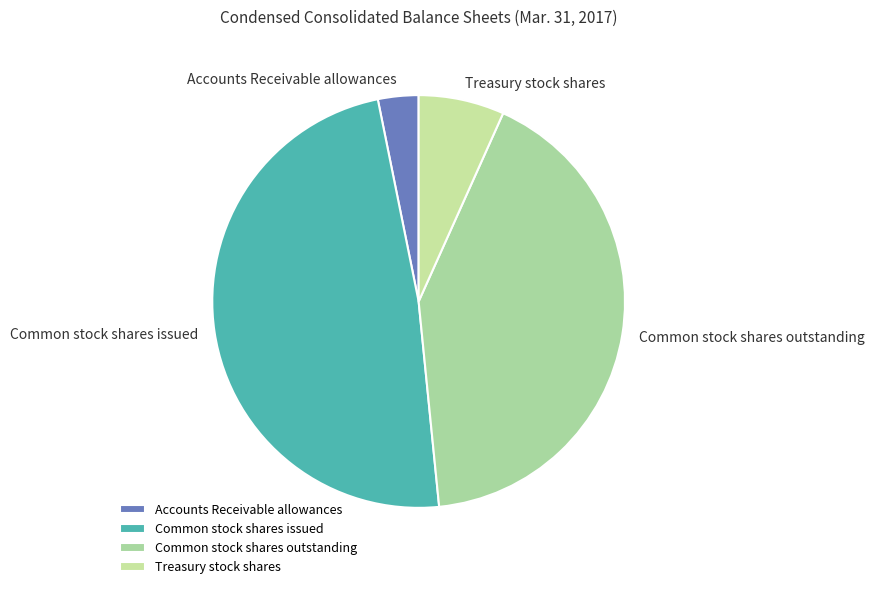

The Common stock shares issued slice represents 55% of the pie. True or false?

False